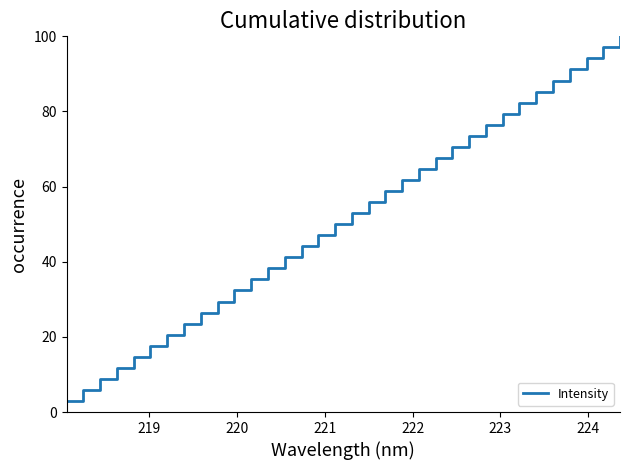

What is the greatest value displayed?

100.0